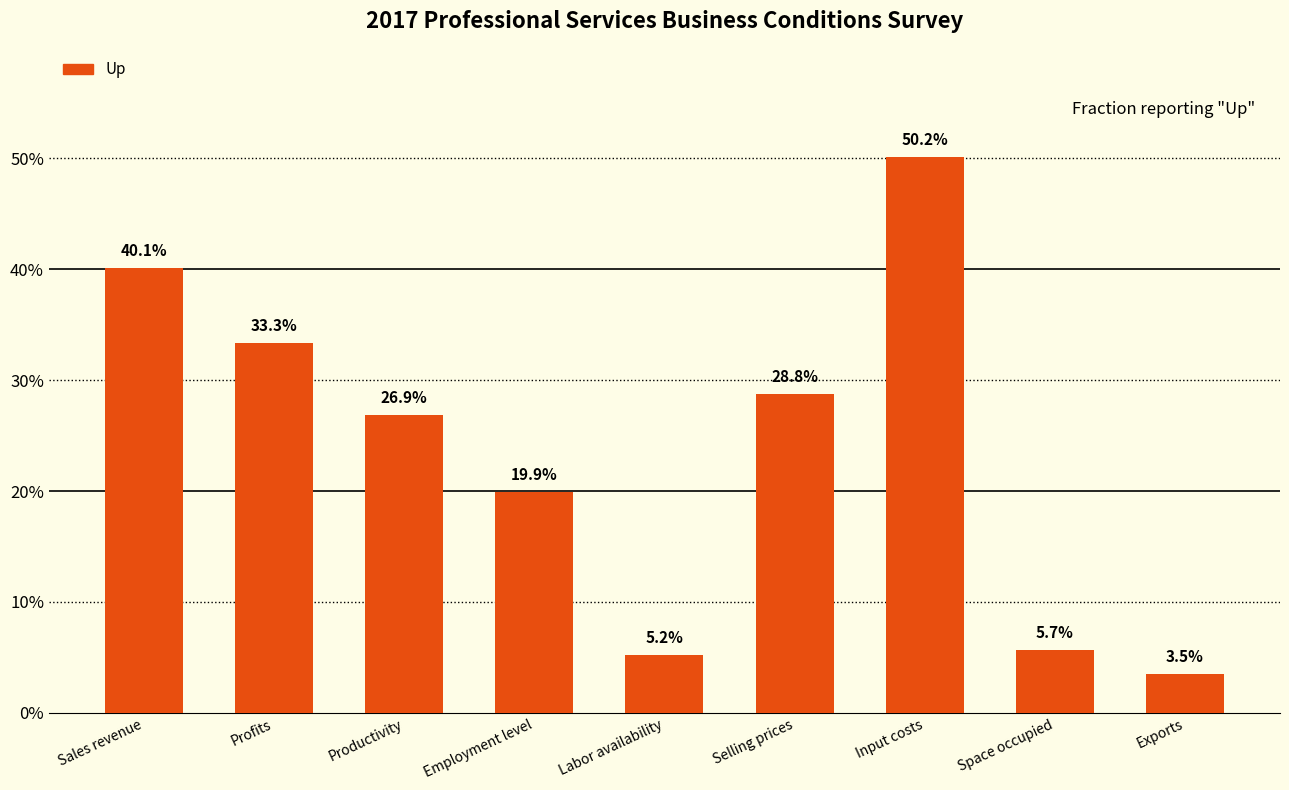

Does the chart contain any negative values?

No